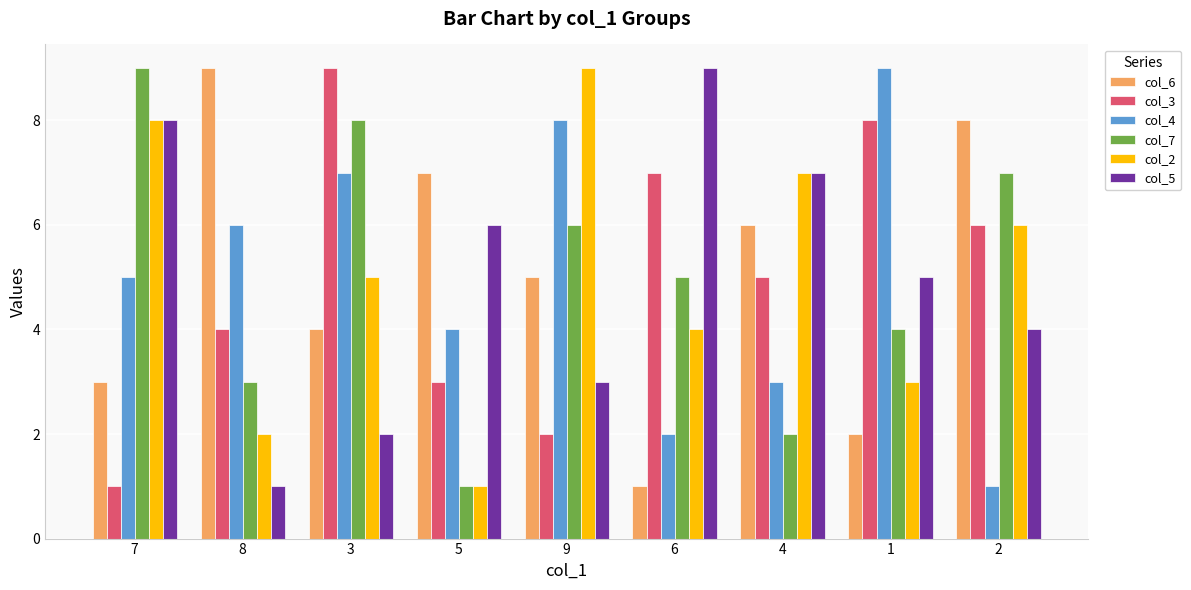

Count the number of categories in the chart.

9